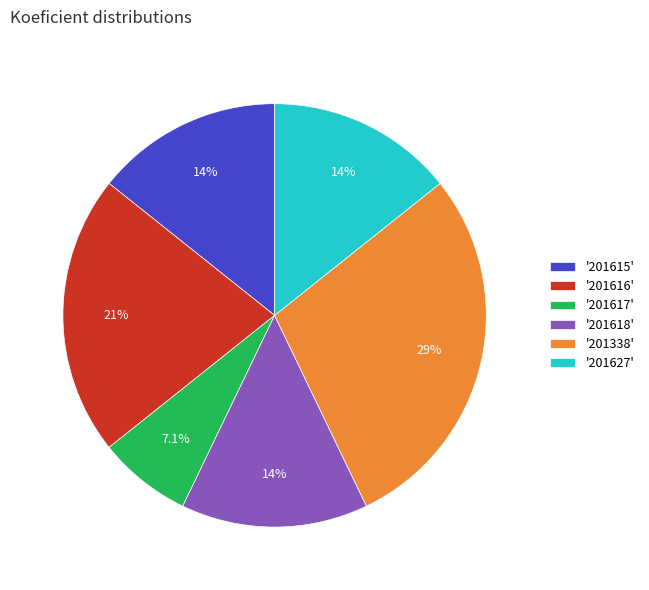

Does any single category account for the majority?

No